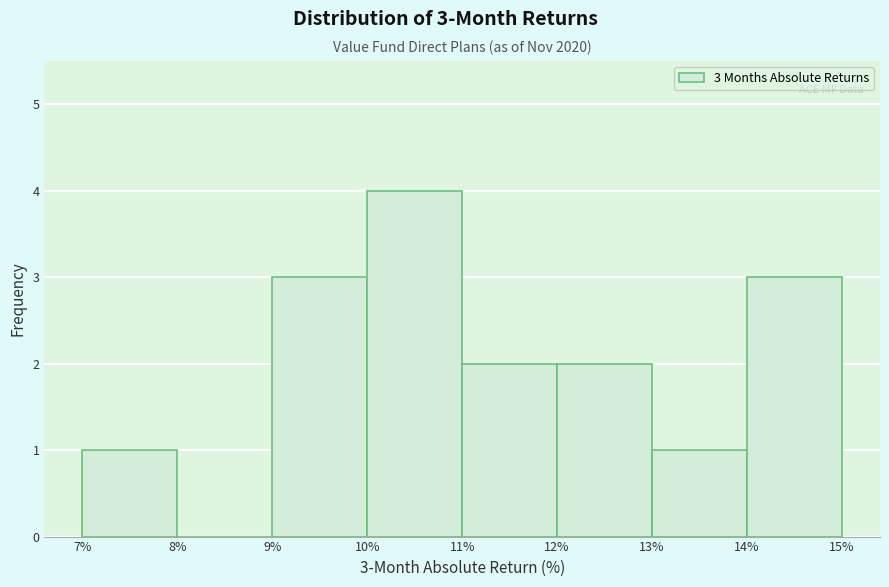

Which range on the x-axis has the tallest bar?

10% to 11%